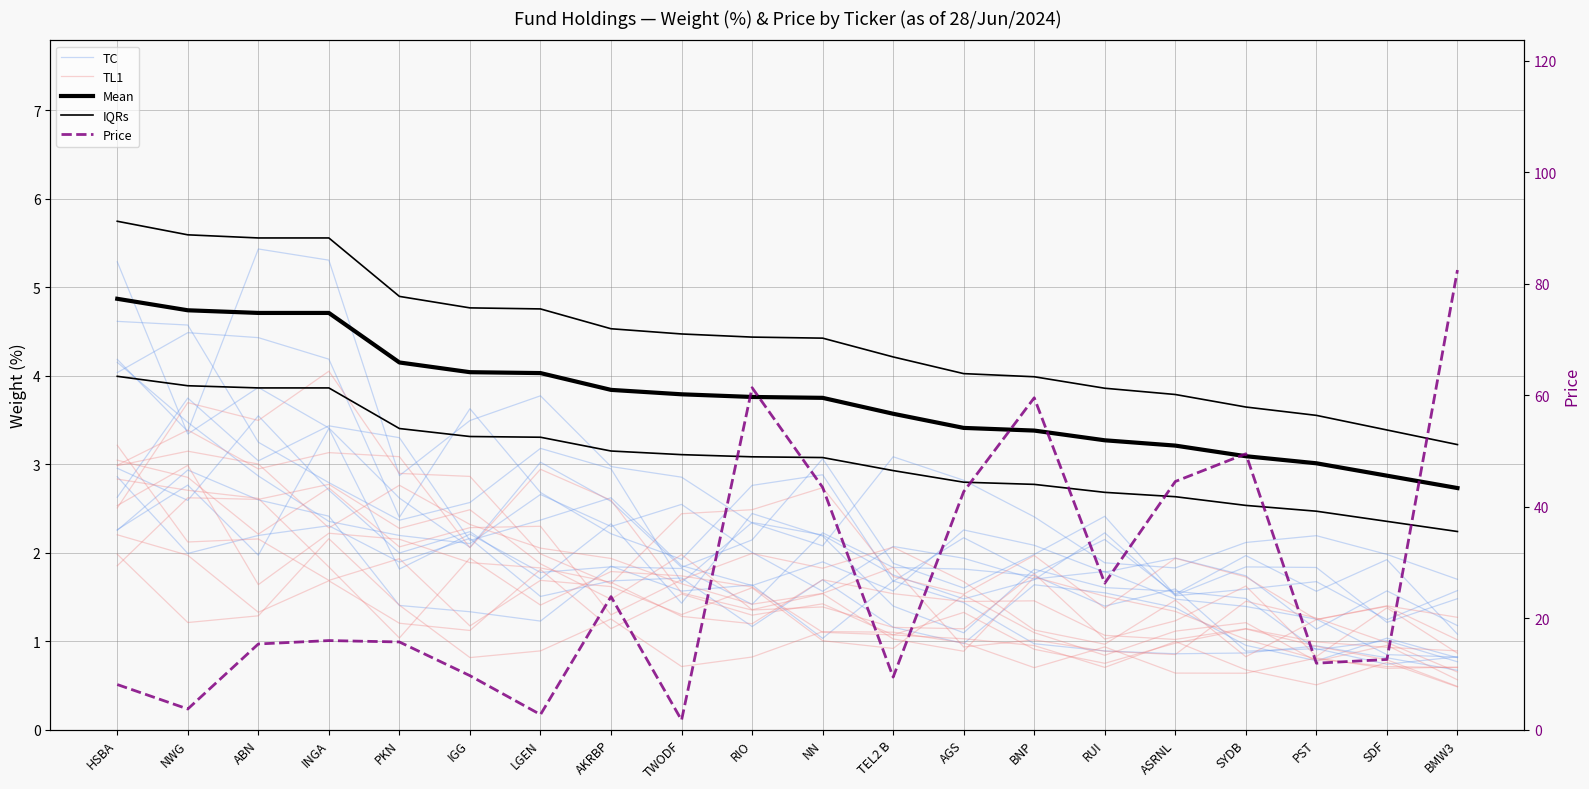

Which category has the highest value across all series?

BMW3